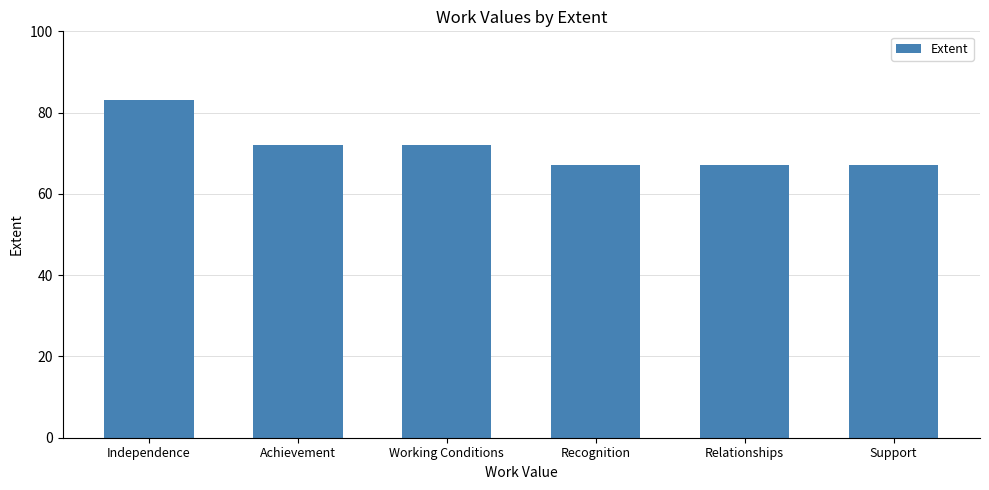

What is the approximate value at Working Conditions?

72